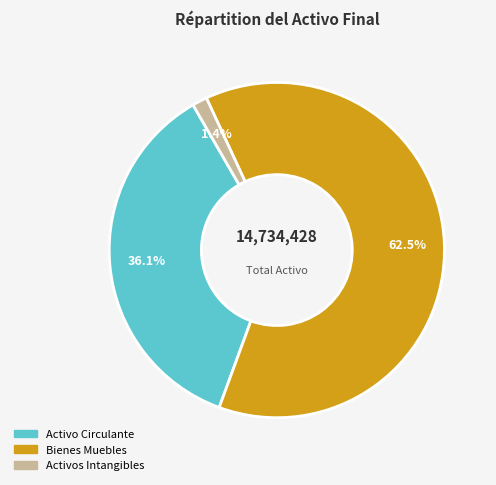

Between Activo Circulante and Bienes Muebles, which is larger?

Bienes Muebles